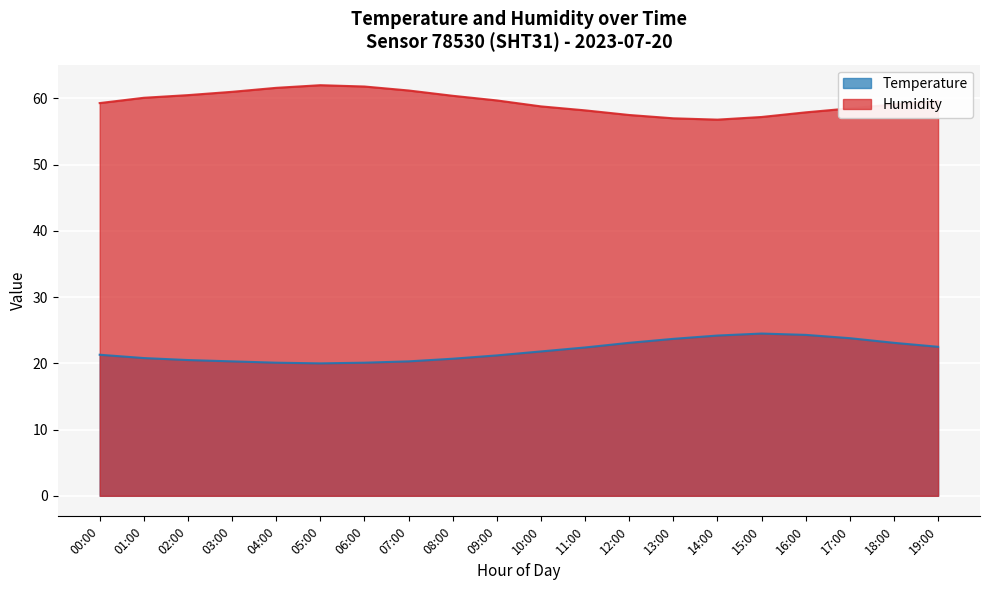

At which category does Humidity reach its first local valley?

14:00